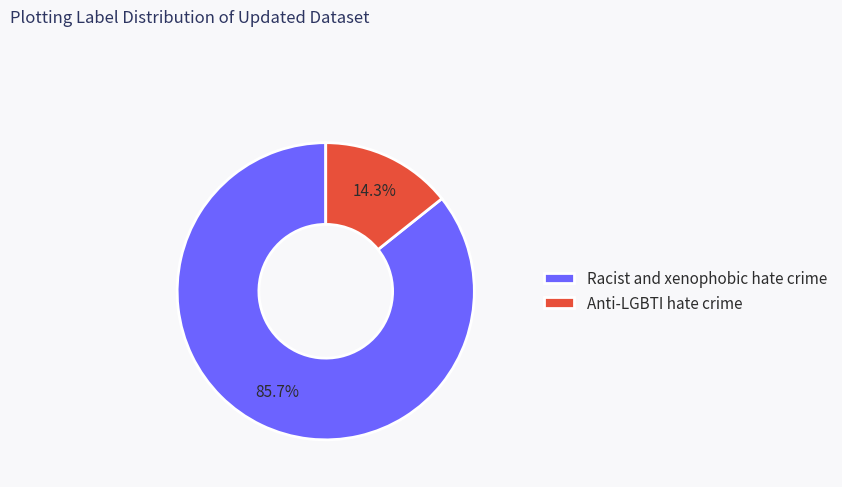

To the nearest percent, what percentage of the pie is Racist and xenophobic hate crime?

86%